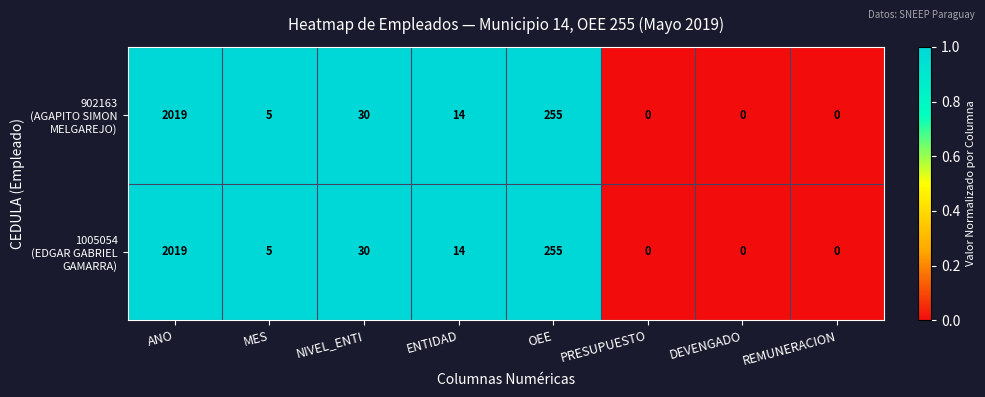

What is the total value across all series at ENTIDAD?

28